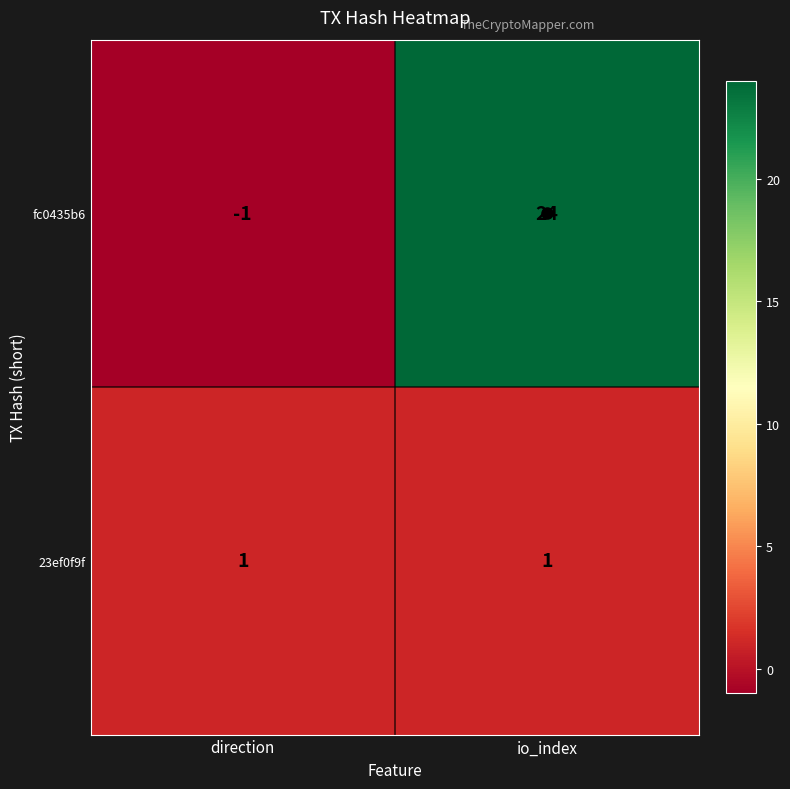

Read the fc0435b6 value at io_index.

24